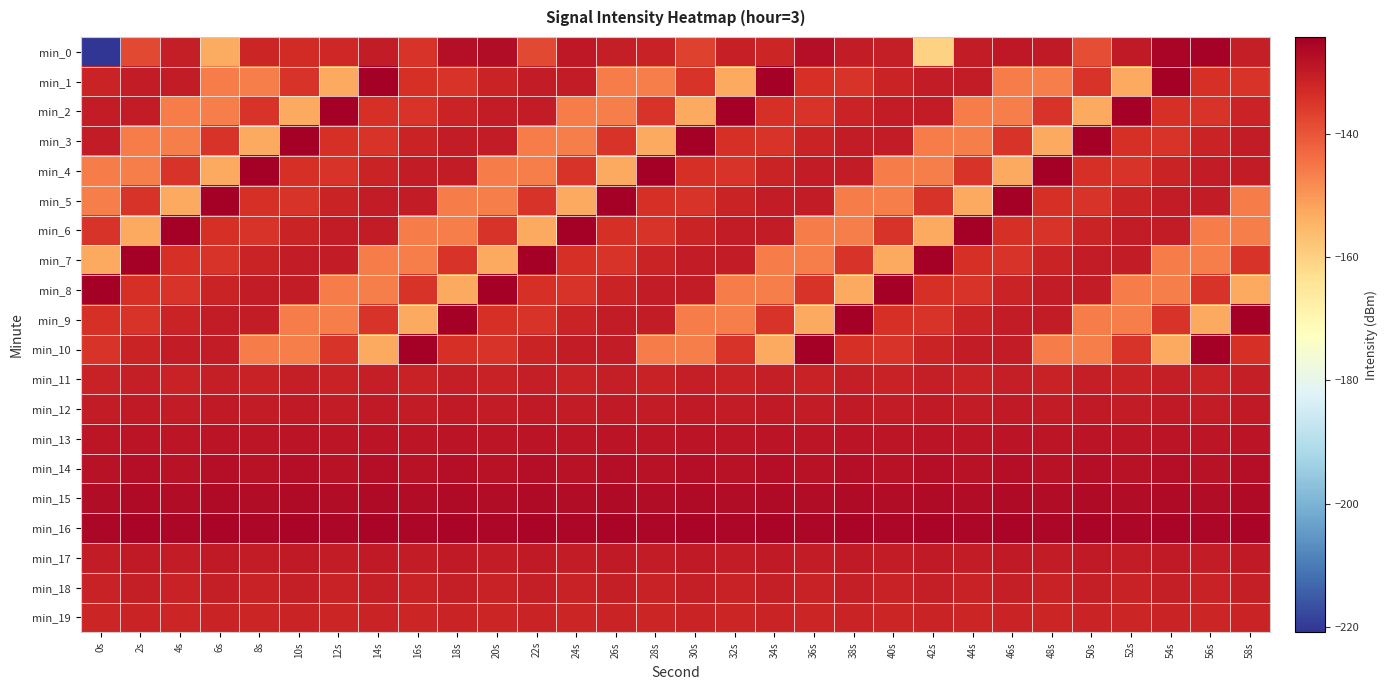

Reading left to right, what are all the values shown in this chart?

min_0: 0s=-220.9	2s=-137.9	4s=-130.4	6s=-153.2	8s=-131.9	10s=-133.0	12s=-132.2	14s=-129.9	16s=-134.7	18s=-127.5	20s=-126.8	22s=-137.9	24s=-129.2	26s=-130.5	28s=-131.3	30s=-136.8	32s=-130.7	34s=-131.7	36s=-127.3	38s=-130.0	40s=-130.2	42s=-160.4	44s=-129.9	46s=-129.4	48s=-129.5	50s=-138.7	52s=-129.8	54s=-125.5	56s=-124.7	58s=-130.5
min_1: 0s=-131.7	2s=-129.9	4s=-130.2	6s=-145.8	8s=-146.4	10s=-134.5	12s=-152.6	14s=-124.2	16s=-133.7	18s=-134.4	20s=-131.7	22s=-129.9	24s=-130.2	26s=-145.8	28s=-146.4	30s=-134.5	32s=-152.6	34s=-124.2	36s=-133.7	38s=-134.4	40s=-131.7	42s=-129.9	44s=-130.2	46s=-145.8	48s=-146.4	50s=-134.5	52s=-152.6	54s=-124.2	56s=-133.7	58s=-134.4
min_2: 0s=-129.9	2s=-130.2	4s=-145.8	6s=-146.4	8s=-134.5	10s=-152.6	12s=-124.2	14s=-133.7	16s=-134.4	18s=-131.7	20s=-129.9	22s=-130.2	24s=-145.8	26s=-146.4	28s=-134.5	30s=-152.6	32s=-124.2	34s=-133.7	36s=-134.4	38s=-131.7	40s=-129.9	42s=-130.2	44s=-145.8	46s=-146.4	48s=-134.5	50s=-152.6	52s=-124.2	54s=-133.7	56s=-134.4	58s=-131.7
min_3: 0s=-130.2	2s=-145.8	4s=-146.4	6s=-134.5	8s=-152.6	10s=-124.2	12s=-133.7	14s=-134.4	16s=-131.7	18s=-129.9	20s=-130.2	22s=-145.8	24s=-146.4	26s=-134.5	28s=-152.6	30s=-124.2	32s=-133.7	34s=-134.4	36s=-131.7	38s=-129.9	40s=-130.2	42s=-145.8	44s=-146.4	46s=-134.5	48s=-152.6	50s=-124.2	52s=-133.7	54s=-134.4	56s=-131.7	58s=-129.9
min_4: 0s=-145.8	2s=-146.4	4s=-134.5	6s=-152.6	8s=-124.2	10s=-133.7	12s=-134.4	14s=-131.7	16s=-129.9	18s=-130.2	20s=-145.8	22s=-146.4	24s=-134.5	26s=-152.6	28s=-124.2	30s=-133.7	32s=-134.4	34s=-131.7	36s=-129.9	38s=-130.2	40s=-145.8	42s=-146.4	44s=-134.5	46s=-152.6	48s=-124.2	50s=-133.7	52s=-134.4	54s=-131.7	56s=-129.9	58s=-130.2
min_5: 0s=-146.4	2s=-134.5	4s=-152.6	6s=-124.2	8s=-133.7	10s=-134.4	12s=-131.7	14s=-129.9	16s=-130.2	18s=-145.8	20s=-146.4	22s=-134.5	24s=-152.6	26s=-124.2	28s=-133.7	30s=-134.4	32s=-131.7	34s=-129.9	36s=-130.2	38s=-145.8	40s=-146.4	42s=-134.5	44s=-152.6	46s=-124.2	48s=-133.7	50s=-134.4	52s=-131.7	54s=-129.9	56s=-130.2	58s=-145.8
min_6: 0s=-134.5	2s=-152.6	4s=-124.2	6s=-133.7	8s=-134.4	10s=-131.7	12s=-129.9	14s=-130.2	16s=-145.8	18s=-146.4	20s=-134.5	22s=-152.6	24s=-124.2	26s=-133.7	28s=-134.4	30s=-131.7	32s=-129.9	34s=-130.2	36s=-145.8	38s=-146.4	40s=-134.5	42s=-152.6	44s=-124.2	46s=-133.7	48s=-134.4	50s=-131.7	52s=-129.9	54s=-130.2	56s=-145.8	58s=-146.4
min_7: 0s=-152.6	2s=-124.2	4s=-133.7	6s=-134.4	8s=-131.7	10s=-129.9	12s=-130.2	14s=-145.8	16s=-146.4	18s=-134.5	20s=-152.6	22s=-124.2	24s=-133.7	26s=-134.4	28s=-131.7	30s=-129.9	32s=-130.2	34s=-145.8	36s=-146.4	38s=-134.5	40s=-152.6	42s=-124.2	44s=-133.7	46s=-134.4	48s=-131.7	50s=-129.9	52s=-130.2	54s=-145.8	56s=-146.4	58s=-134.5
min_8: 0s=-124.2	2s=-133.7	4s=-134.4	6s=-131.7	8s=-129.9	10s=-130.2	12s=-145.8	14s=-146.4	16s=-134.5	18s=-152.6	20s=-124.2	22s=-133.7	24s=-134.4	26s=-131.7	28s=-129.9	30s=-130.2	32s=-145.8	34s=-146.4	36s=-134.5	38s=-152.6	40s=-124.2	42s=-133.7	44s=-134.4	46s=-131.7	48s=-129.9	50s=-130.2	52s=-145.8	54s=-146.4	56s=-134.5	58s=-152.6
min_9: 0s=-133.7	2s=-134.4	4s=-131.7	6s=-129.9	8s=-130.2	10s=-145.8	12s=-146.4	14s=-134.5	16s=-152.6	18s=-124.2	20s=-133.7	22s=-134.4	24s=-131.7	26s=-129.9	28s=-130.2	30s=-145.8	32s=-146.4	34s=-134.5	36s=-152.6	38s=-124.2	40s=-133.7	42s=-134.4	44s=-131.7	46s=-129.9	48s=-130.2	50s=-145.8	52s=-146.4	54s=-134.5	56s=-152.6	58s=-124.2
min_10: 0s=-134.4	2s=-131.7	4s=-129.9	6s=-130.2	8s=-145.8	10s=-146.4	12s=-134.5	14s=-152.6	16s=-124.2	18s=-133.7	20s=-134.4	22s=-131.7	24s=-129.9	26s=-130.2	28s=-145.8	30s=-146.4	32s=-134.5	34s=-152.6	36s=-124.2	38s=-133.7	40s=-134.4	42s=-131.7	44s=-129.9	46s=-130.2	48s=-145.8	50s=-146.4	52s=-134.5	54s=-152.6	56s=-124.2	58s=-133.7
min_11: 0s=-131.0	2s=-130.5	4s=-131.0	6s=-130.5	8s=-131.0	10s=-130.5	12s=-131.0	14s=-130.5	16s=-131.0	18s=-130.5	20s=-131.0	22s=-130.5	24s=-131.0	26s=-130.5	28s=-131.0	30s=-130.5	32s=-131.0	34s=-130.5	36s=-131.0	38s=-130.5	40s=-131.0	42s=-130.5	44s=-131.0	46s=-130.5	48s=-131.0	50s=-130.5	52s=-131.0	54s=-130.5	56s=-131.0	58s=-130.5
min_12: 0s=-130.0	2s=-129.5	4s=-130.0	6s=-129.5	8s=-130.0	10s=-129.5	12s=-130.0	14s=-129.5	16s=-130.0	18s=-129.5	20s=-130.0	22s=-129.5	24s=-130.0	26s=-129.5	28s=-130.0	30s=-129.5	32s=-130.0	34s=-129.5	36s=-130.0	38s=-129.5	40s=-130.0	42s=-129.5	44s=-130.0	46s=-129.5	48s=-130.0	50s=-129.5	52s=-130.0	54s=-129.5	56s=-130.0	58s=-129.5
min_13: 0s=-129.0	2s=-128.5	4s=-129.0	6s=-128.5	8s=-129.0	10s=-128.5	12s=-129.0	14s=-128.5	16s=-129.0	18s=-128.5	20s=-129.0	22s=-128.5	24s=-129.0	26s=-128.5	28s=-129.0	30s=-128.5	32s=-129.0	34s=-128.5	36s=-129.0	38s=-128.5	40s=-129.0	42s=-128.5	44s=-129.0	46s=-128.5	48s=-129.0	50s=-128.5	52s=-129.0	54s=-128.5	56s=-129.0	58s=-128.5
min_14: 0s=-128.0	2s=-127.5	4s=-128.0	6s=-127.5	8s=-128.0	10s=-127.5	12s=-128.0	14s=-127.5	16s=-128.0	18s=-127.5	20s=-128.0	22s=-127.5	24s=-128.0	26s=-127.5	28s=-128.0	30s=-127.5	32s=-128.0	34s=-127.5	36s=-128.0	38s=-127.5	40s=-128.0	42s=-127.5	44s=-128.0	46s=-127.5	48s=-128.0	50s=-127.5	52s=-128.0	54s=-127.5	56s=-128.0	58s=-127.5
min_15: 0s=-127.0	2s=-126.5	4s=-127.0	6s=-126.5	8s=-127.0	10s=-126.5	12s=-127.0	14s=-126.5	16s=-127.0	18s=-126.5	20s=-127.0	22s=-126.5	24s=-127.0	26s=-126.5	28s=-127.0	30s=-126.5	32s=-127.0	34s=-126.5	36s=-127.0	38s=-126.5	40s=-127.0	42s=-126.5	44s=-127.0	46s=-126.5	48s=-127.0	50s=-126.5	52s=-127.0	54s=-126.5	56s=-127.0	58s=-126.5
min_16: 0s=-126.0	2s=-125.5	4s=-126.0	6s=-125.5	8s=-126.0	10s=-125.5	12s=-126.0	14s=-125.5	16s=-126.0	18s=-125.5	20s=-126.0	22s=-125.5	24s=-126.0	26s=-125.5	28s=-126.0	30s=-125.5	32s=-126.0	34s=-125.5	36s=-126.0	38s=-125.5	40s=-126.0	42s=-125.5	44s=-126.0	46s=-125.5	48s=-126.0	50s=-125.5	52s=-126.0	54s=-125.5	56s=-126.0	58s=-125.5
min_17: 0s=-130.0	2s=-129.5	4s=-130.0	6s=-129.5	8s=-130.0	10s=-129.5	12s=-130.0	14s=-129.5	16s=-130.0	18s=-129.5	20s=-130.0	22s=-129.5	24s=-130.0	26s=-129.5	28s=-130.0	30s=-129.5	32s=-130.0	34s=-129.5	36s=-130.0	38s=-129.5	40s=-130.0	42s=-129.5	44s=-130.0	46s=-129.5	48s=-130.0	50s=-129.5	52s=-130.0	54s=-129.5	56s=-130.0	58s=-129.5
min_18: 0s=-131.0	2s=-130.5	4s=-131.0	6s=-130.5	8s=-131.0	10s=-130.5	12s=-131.0	14s=-130.5	16s=-131.0	18s=-130.5	20s=-131.0	22s=-130.5	24s=-131.0	26s=-130.5	28s=-131.0	30s=-130.5	32s=-131.0	34s=-130.5	36s=-131.0	38s=-130.5	40s=-131.0	42s=-130.5	44s=-131.0	46s=-130.5	48s=-131.0	50s=-130.5	52s=-131.0	54s=-130.5	56s=-131.0	58s=-130.5
min_19: 0s=-132.0	2s=-131.5	4s=-132.0	6s=-131.5	8s=-132.0	10s=-131.5	12s=-132.0	14s=-131.5	16s=-132.0	18s=-131.5	20s=-132.0	22s=-131.5	24s=-132.0	26s=-131.5	28s=-132.0	30s=-131.5	32s=-132.0	34s=-131.5	36s=-132.0	38s=-131.5	40s=-132.0	42s=-131.5	44s=-132.0	46s=-131.5	48s=-132.0	50s=-131.5	52s=-132.0	54s=-131.5	56s=-132.0	58s=-131.5